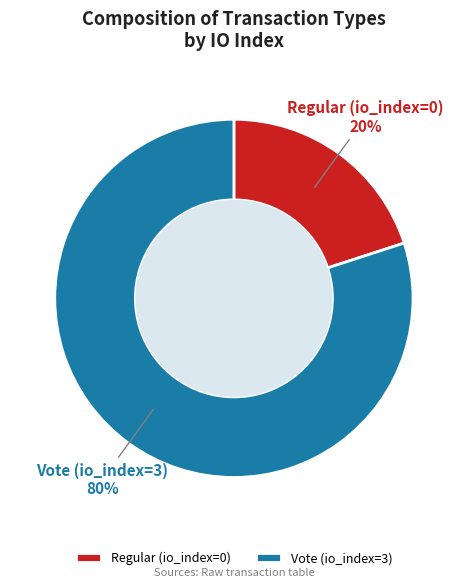

Rank the categories by value from highest to lowest.

Vote (io_index=3), Regular (io_index=0)